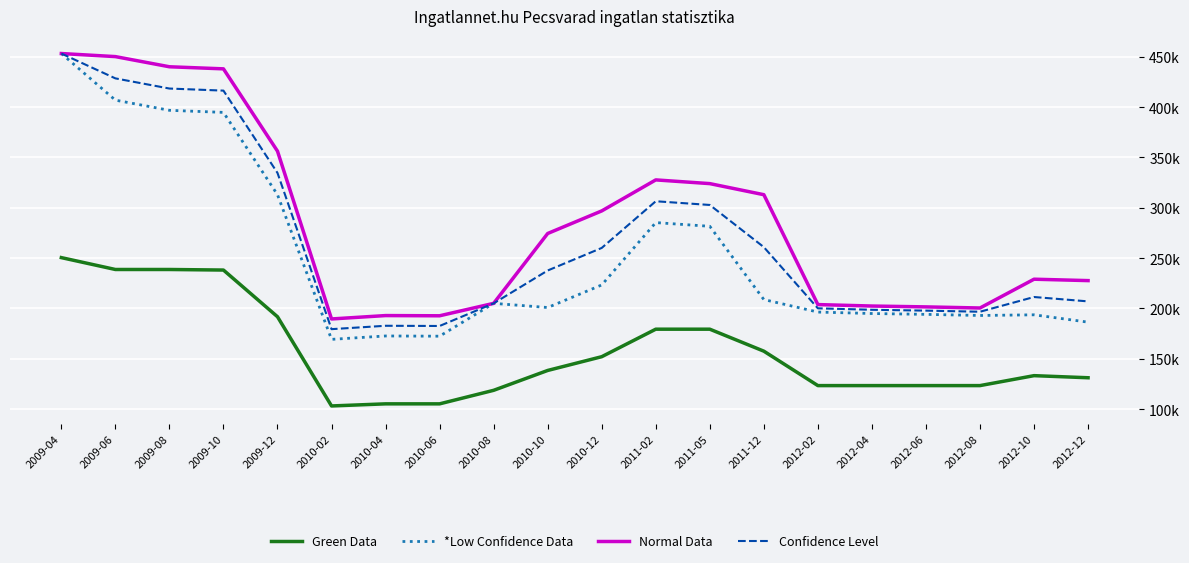

Rank the series by their maximum value, from lowest to highest.

Green Data, *Low Confidence Data, Normal Data, Confidence Level